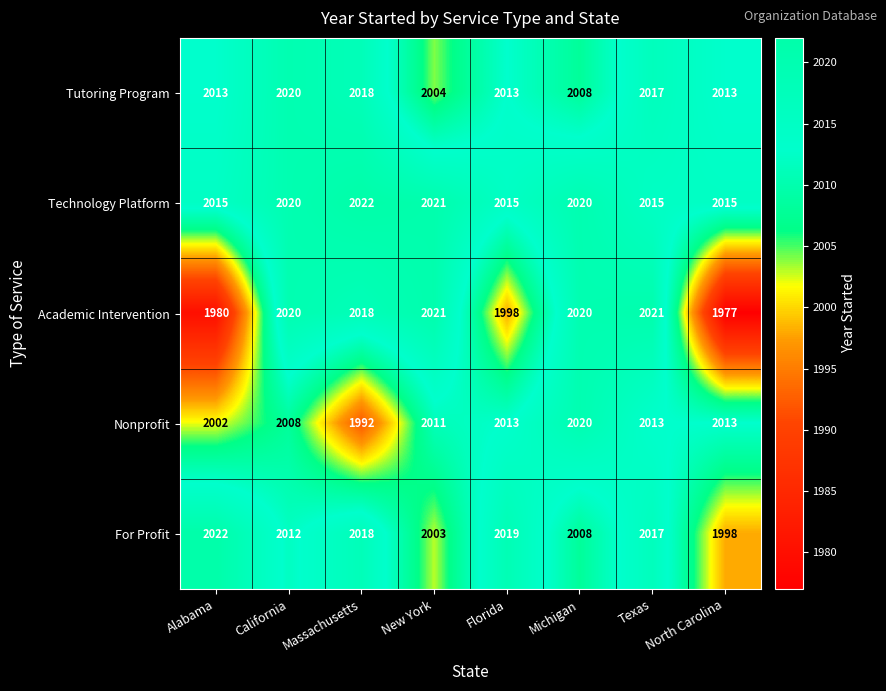

What is the sum of all Technology Platform values?

16143